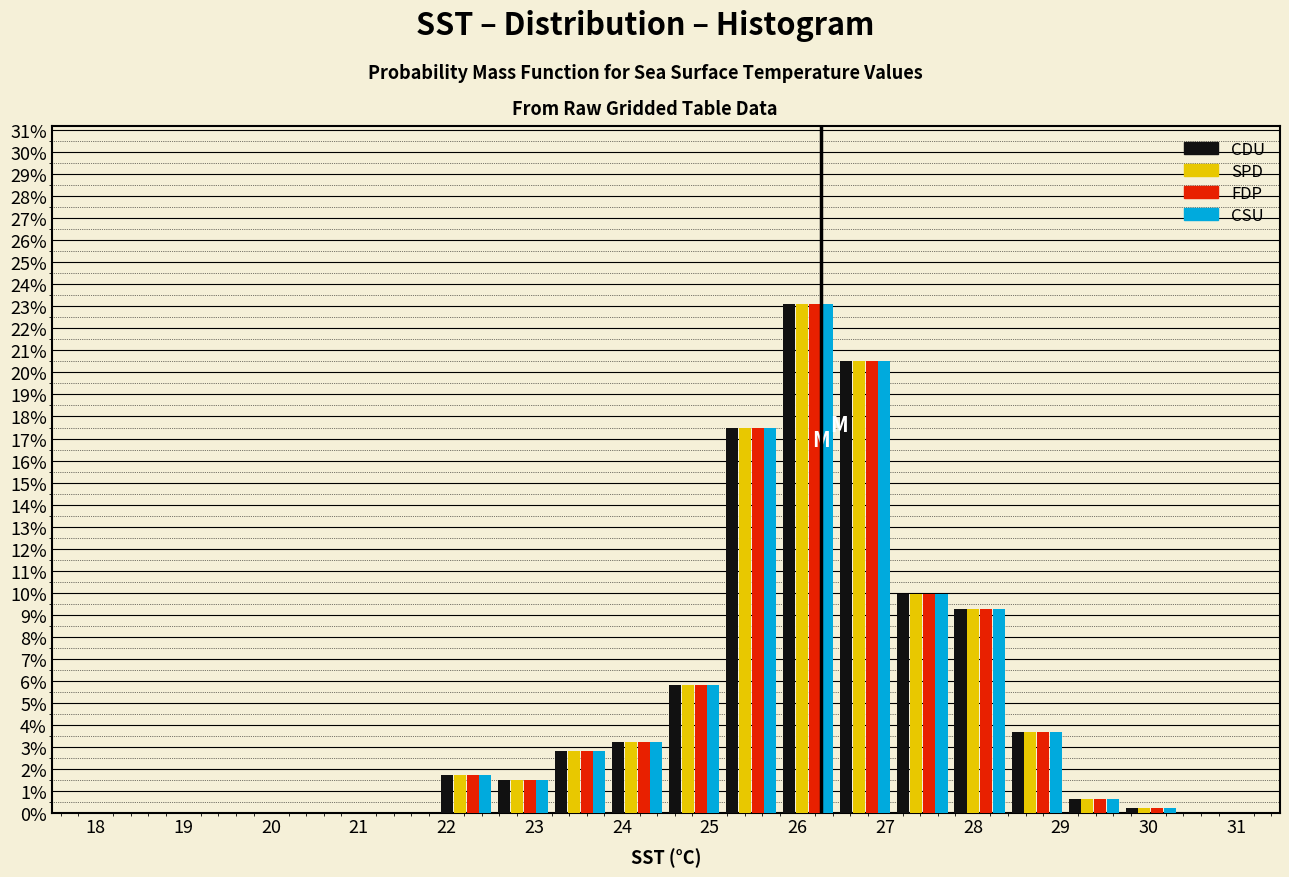

In the SPD series, which range on the x-axis has the tallest bar?

25.80 to 26.45